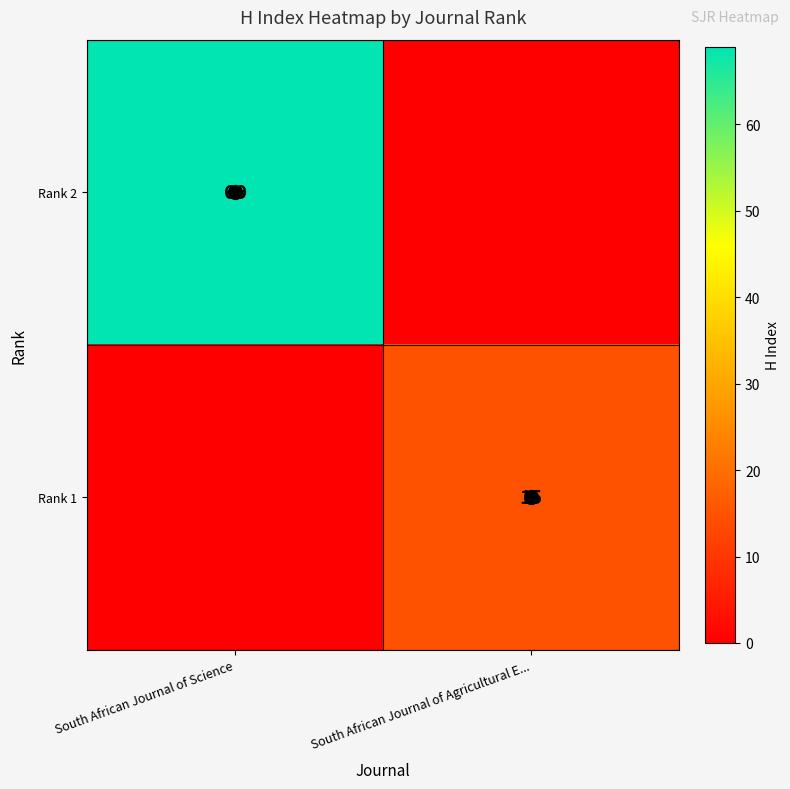

Is the value of Rank 1 at South African Journal of Agricultural E... greater than the value of Rank 2 at South African Journal of Science?

No